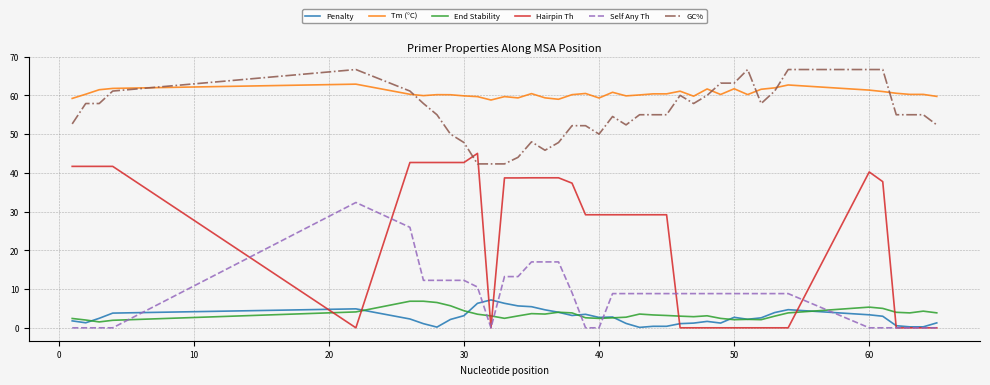

Which series has the largest total across all categories?

Tm (°C)